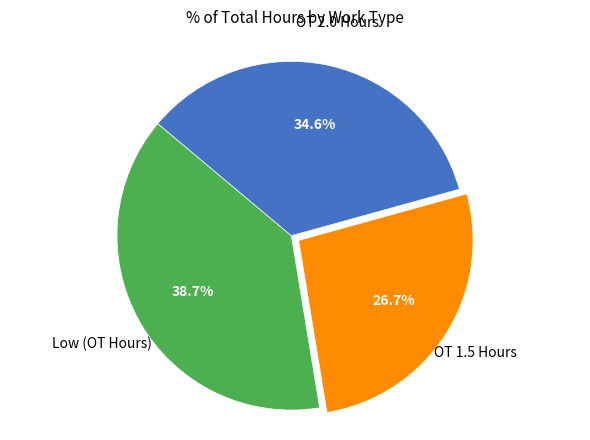

Is there a majority slice in this chart?

No